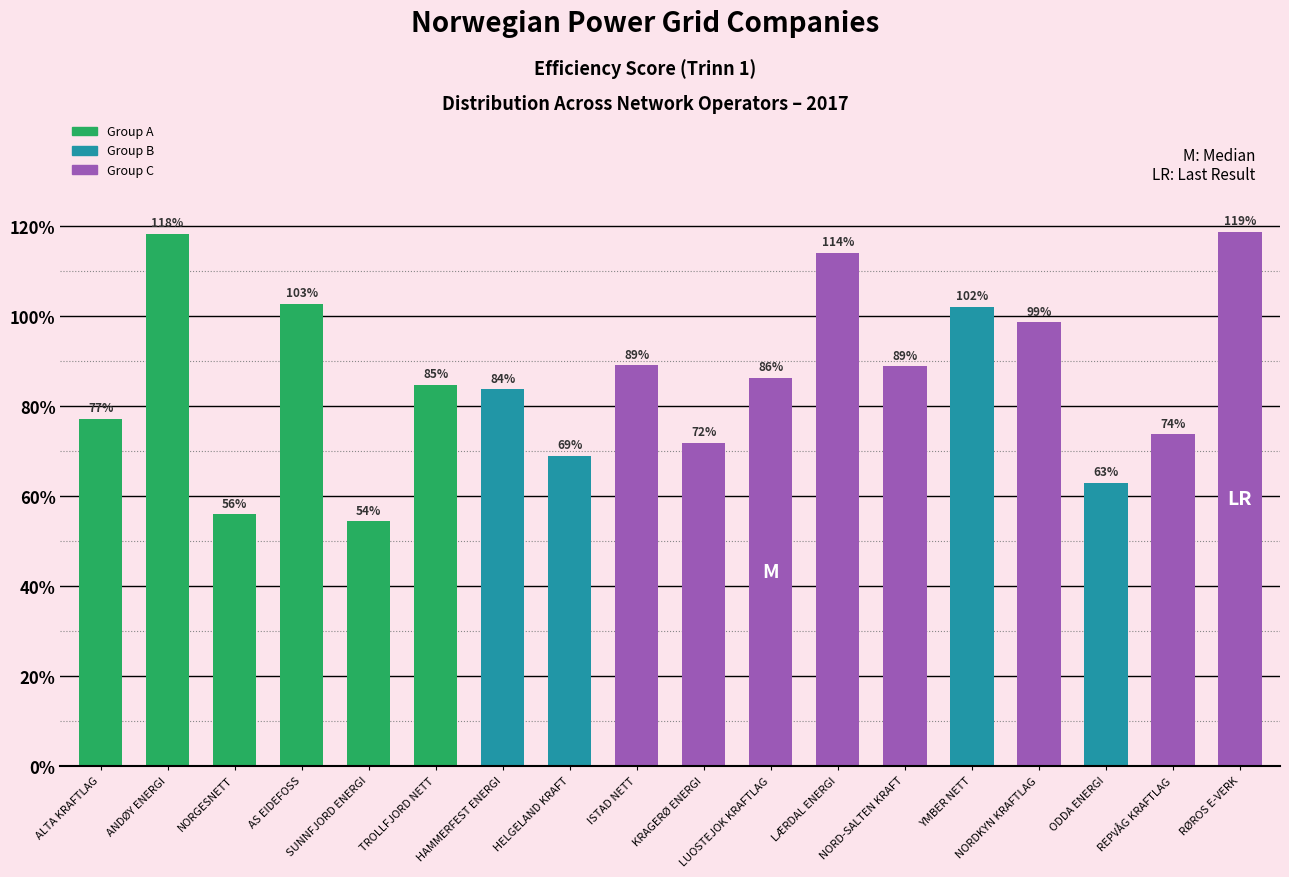

What is the average value?

0.9